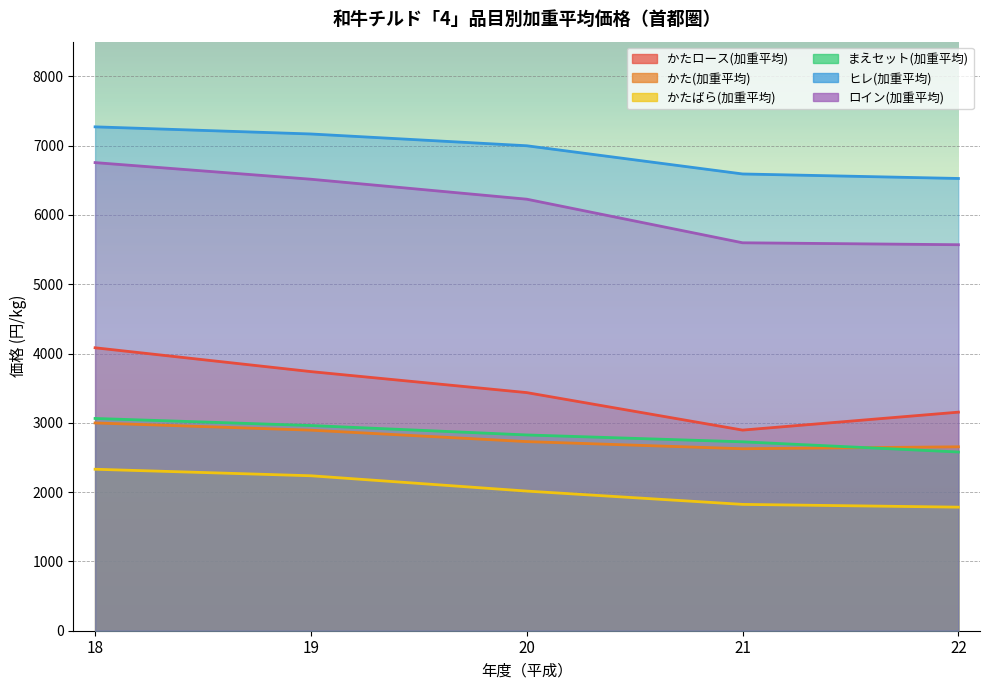

Which series has the largest range (max minus min)?

かたロース(加重平均)